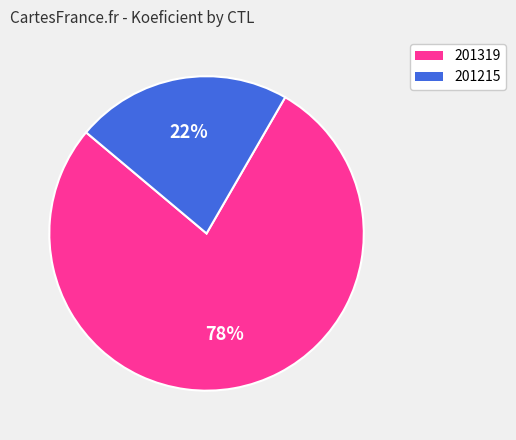

To the nearest percent, what portion does 201215 represent?

22%